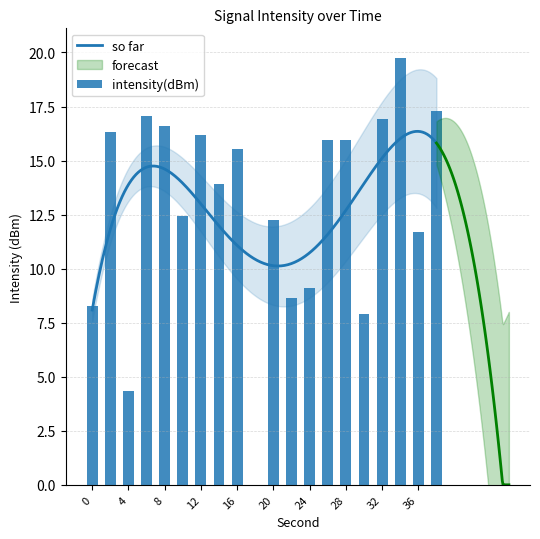

Reading right to left, what are all the values shown in this chart?

17.3	11.7	19.7	16.9	7.9	15.9	15.9	9.1	8.6	12.3	0.0	15.6	13.9	16.2	12.4	16.6	17.1	4.3	16.3	8.3